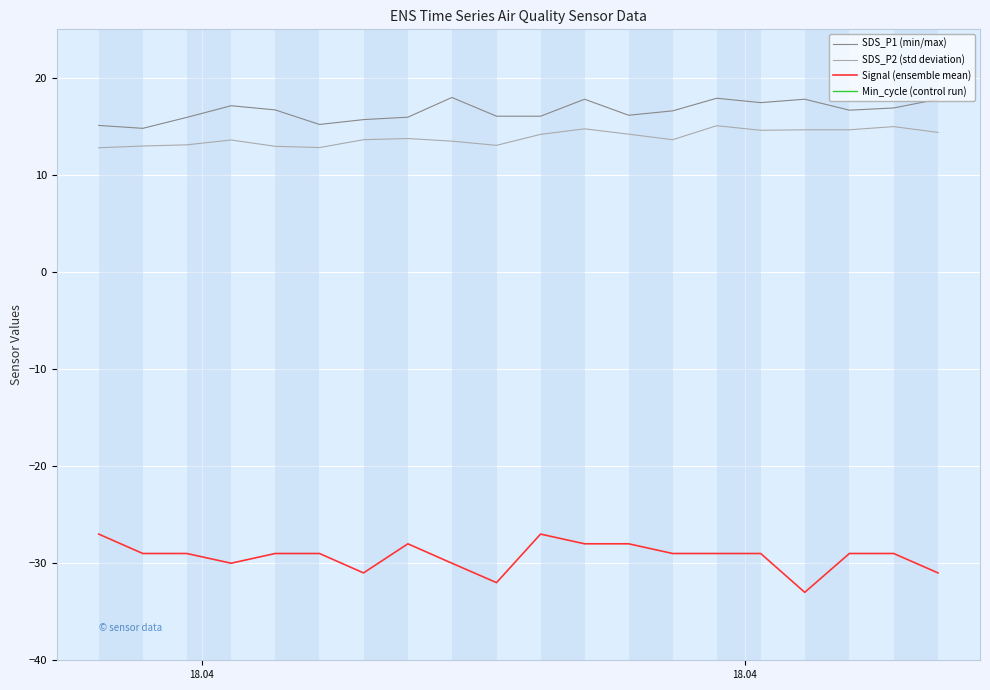

True or false: SDS_P1 (min/max) and Signal (ensemble mean) cross at least once.

False